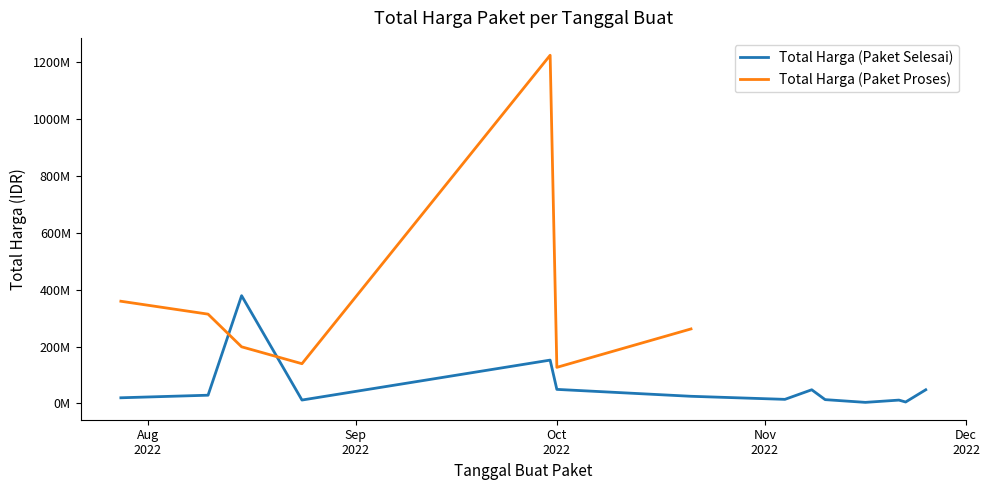

True or false: Total Harga (Paket Proses) and Total Harga (Paket Selesai) cross at least once.

True